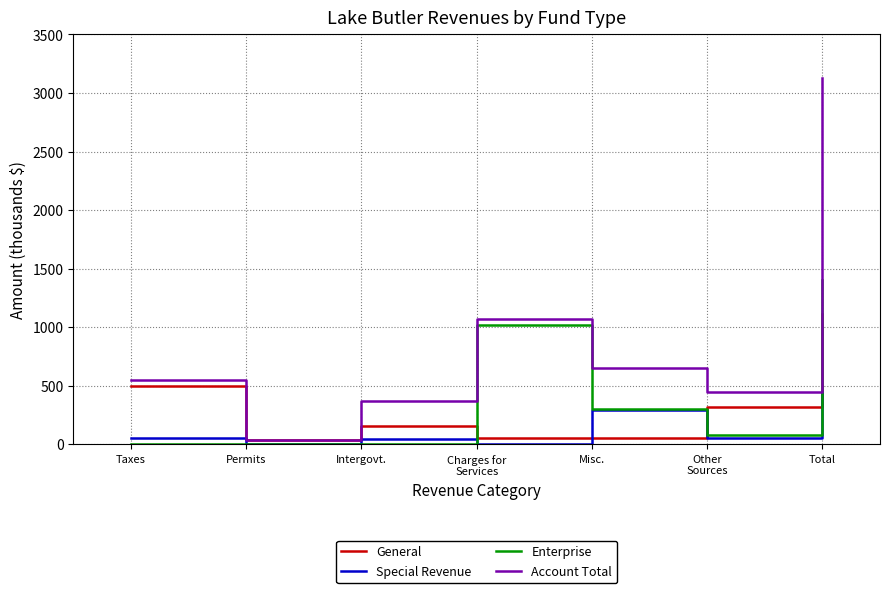

In Account Total, how many points are lower than both neighbors (excluding endpoints)?

2